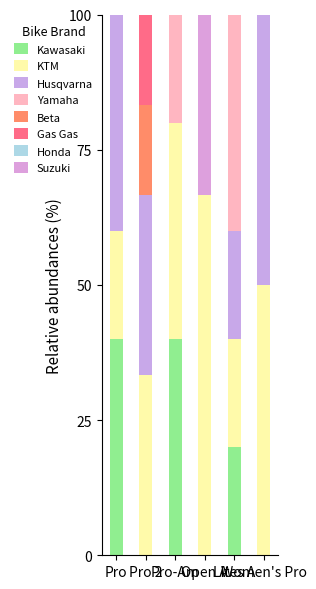

At which label is Yamaha closest to 20?

Pro-Am